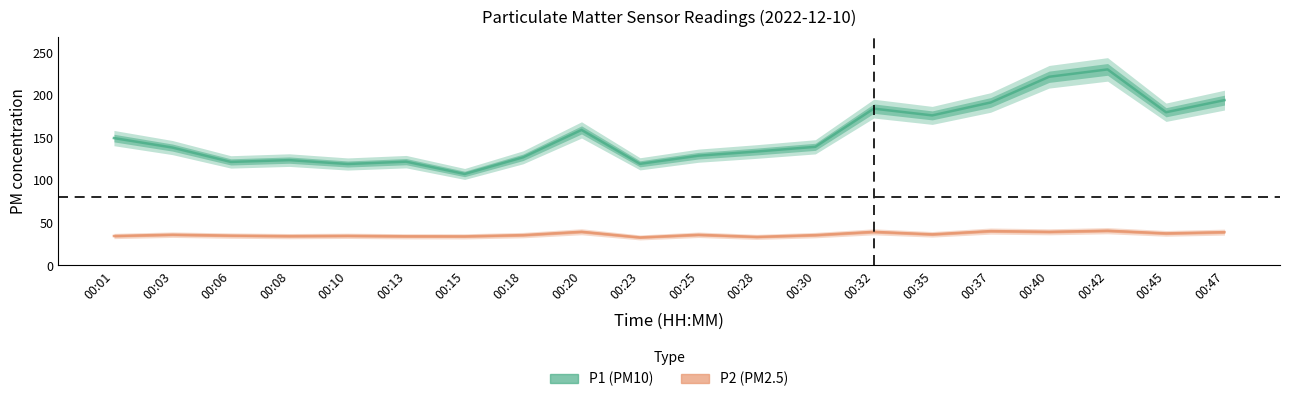

True or false: P2 and P1 intersect in this chart.

False